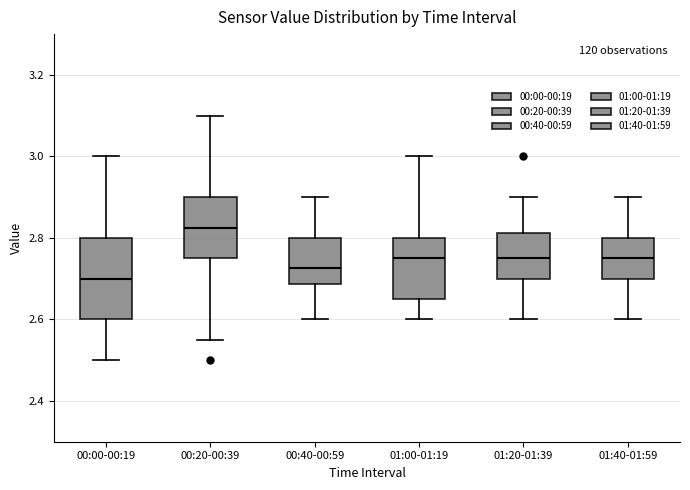

Where does the upper whisker of the box for 00:00-00:19 end on the y-axis? The values are not printed on the chart, so give them approximately, as read against the axis.

3.00